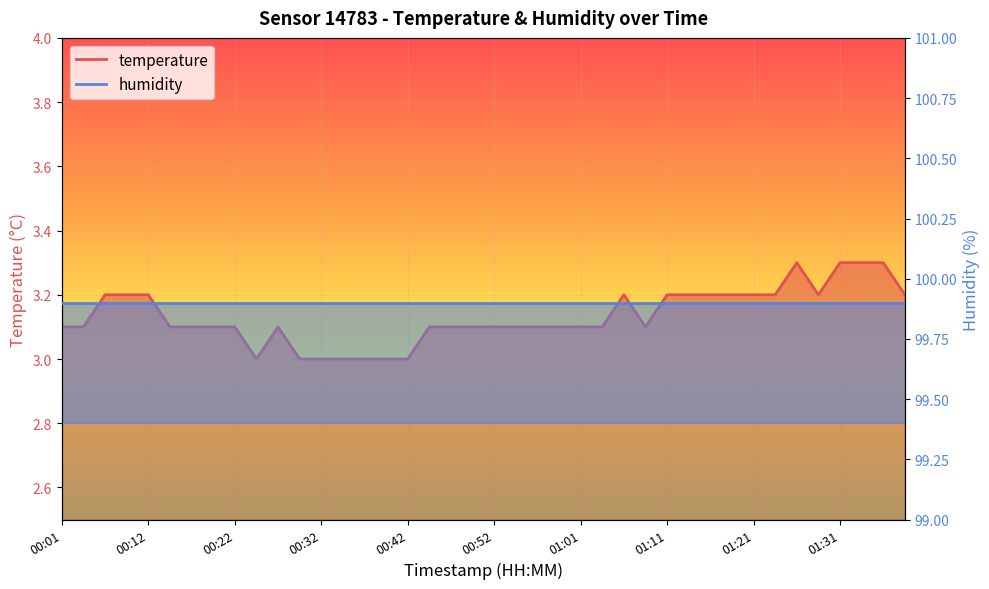

Reading left to right, list all the values displayed in this chart.

00:01=3.1	00:04=3.1	00:06=3.2	00:09=3.2	00:12=3.2	00:14=3.1	00:17=3.1	00:19=3.1	00:22=3.1	00:24=3.0	00:27=3.1	00:29=3.0	00:32=3.0	00:34=3.0	00:37=3.0	00:39=3.0	00:42=3.0	00:44=3.1	00:47=3.1	00:49=3.1	00:52=3.1	00:54=3.1	00:57=3.1	00:59=3.1	01:01=3.1	01:04=3.1	01:06=3.2	01:09=3.1	01:11=3.2	01:14=3.2	01:16=3.2	01:19=3.2	01:21=3.2	01:24=3.2	01:26=3.3	01:29=3.2	01:31=3.3	01:34=3.3	01:36=3.3	01:39=3.2